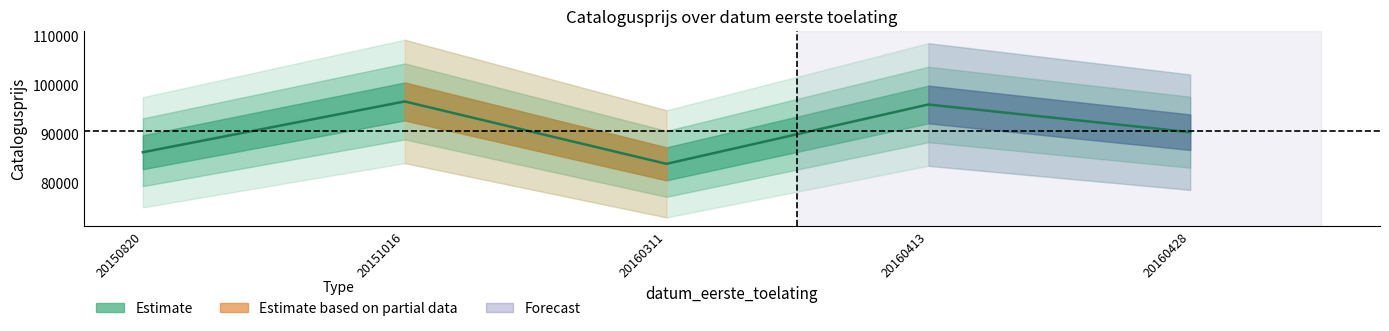

Does the chart have visible grid lines?

No